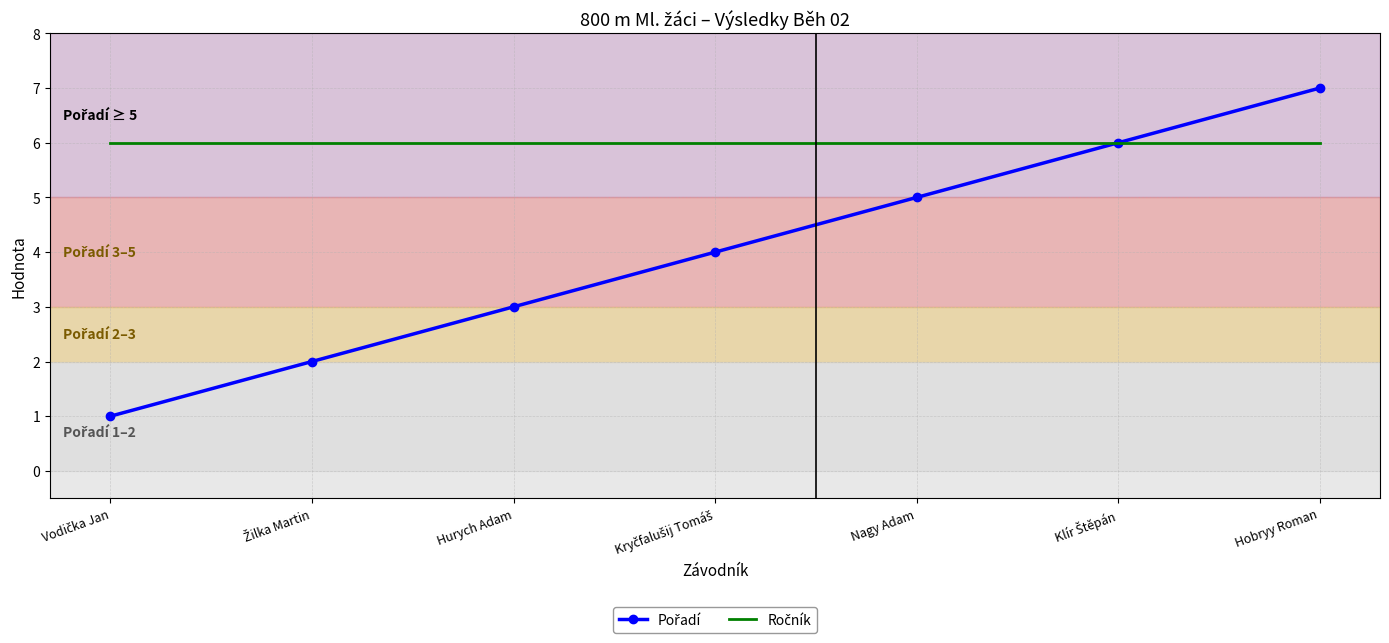

Which category has the highest value across all series?

Hobryy Roman